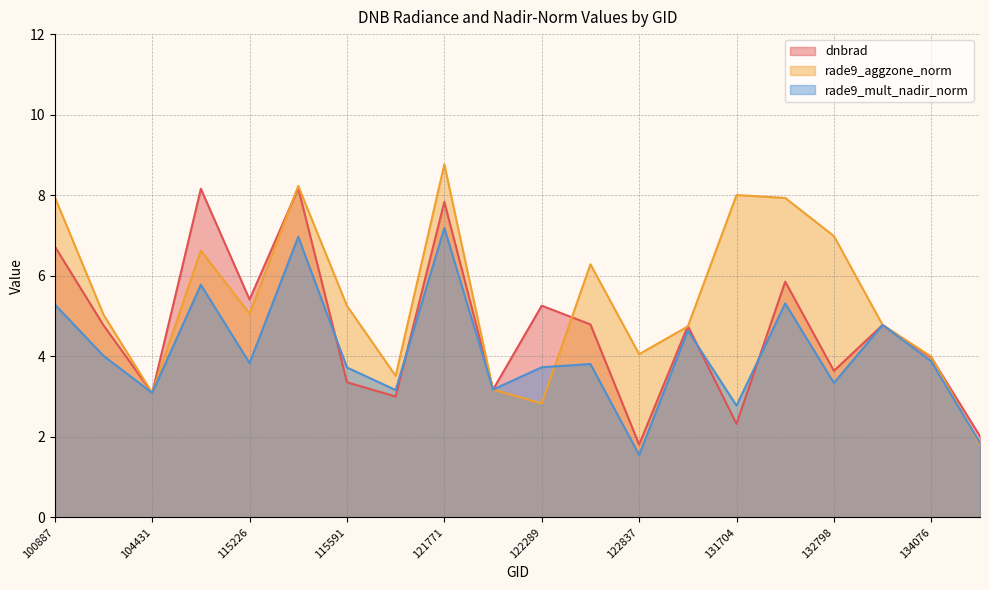

How many lines are shown in the chart?

3